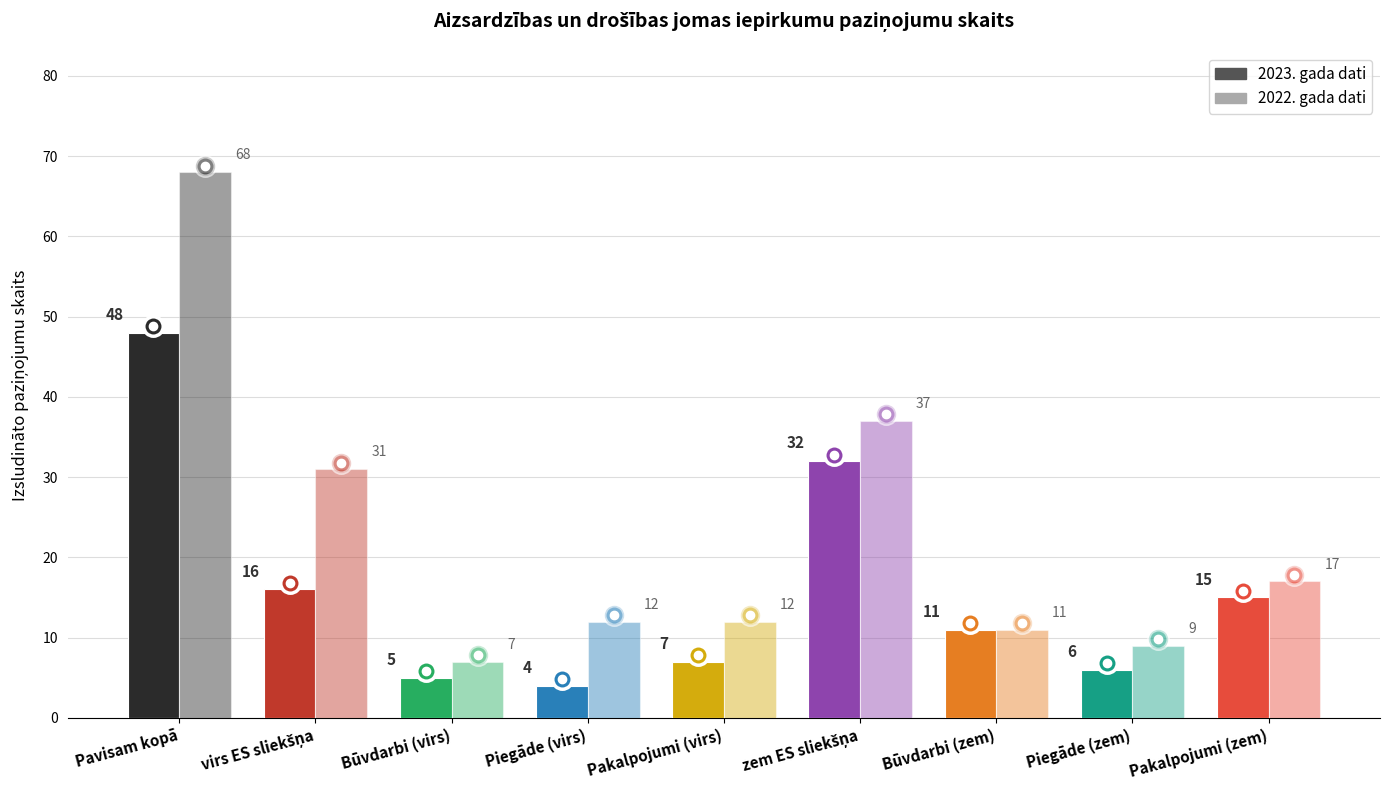

Read the 2022. gada dati value at Piegāde (virs), to the nearest 10.

10